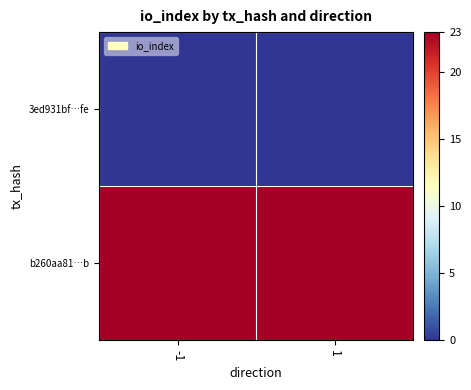

At how many categories does at least one series exceed 14?

2